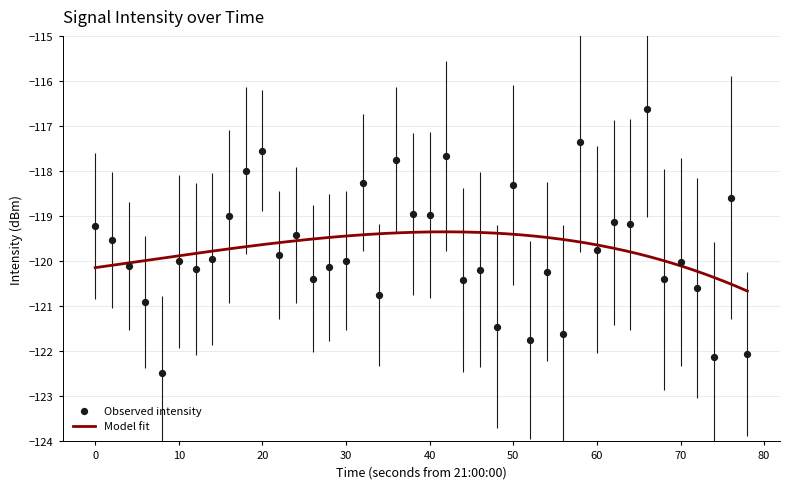

What is the lowest value of the Model fit series?

-120.7